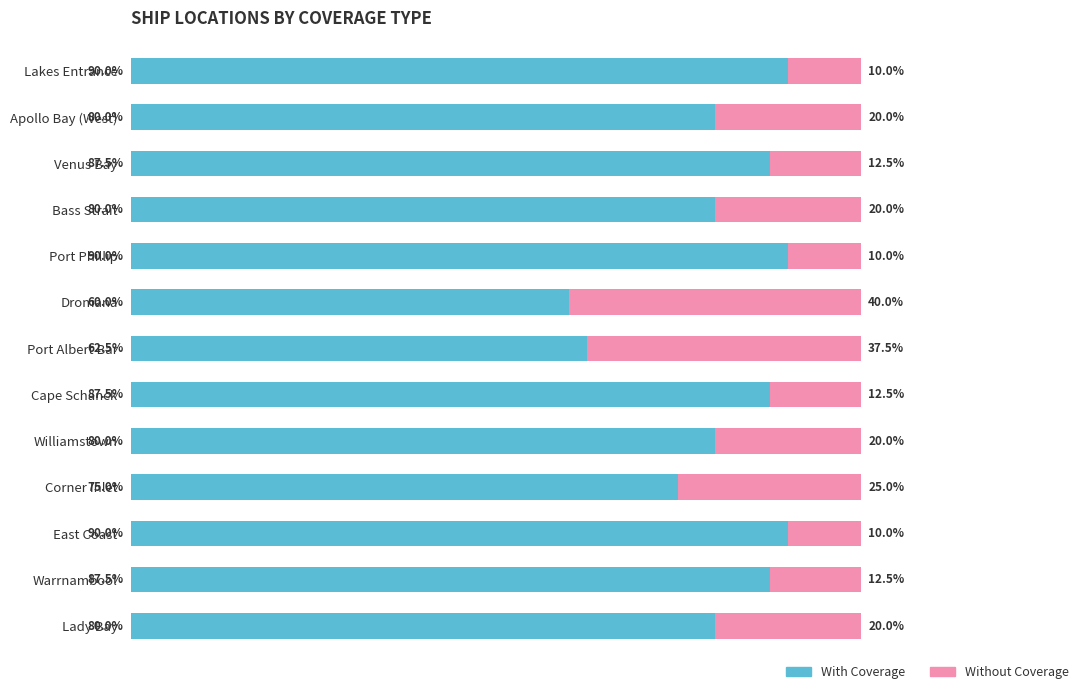

What is the value of the Without Coverage bar at the 10th from the left?

25.0